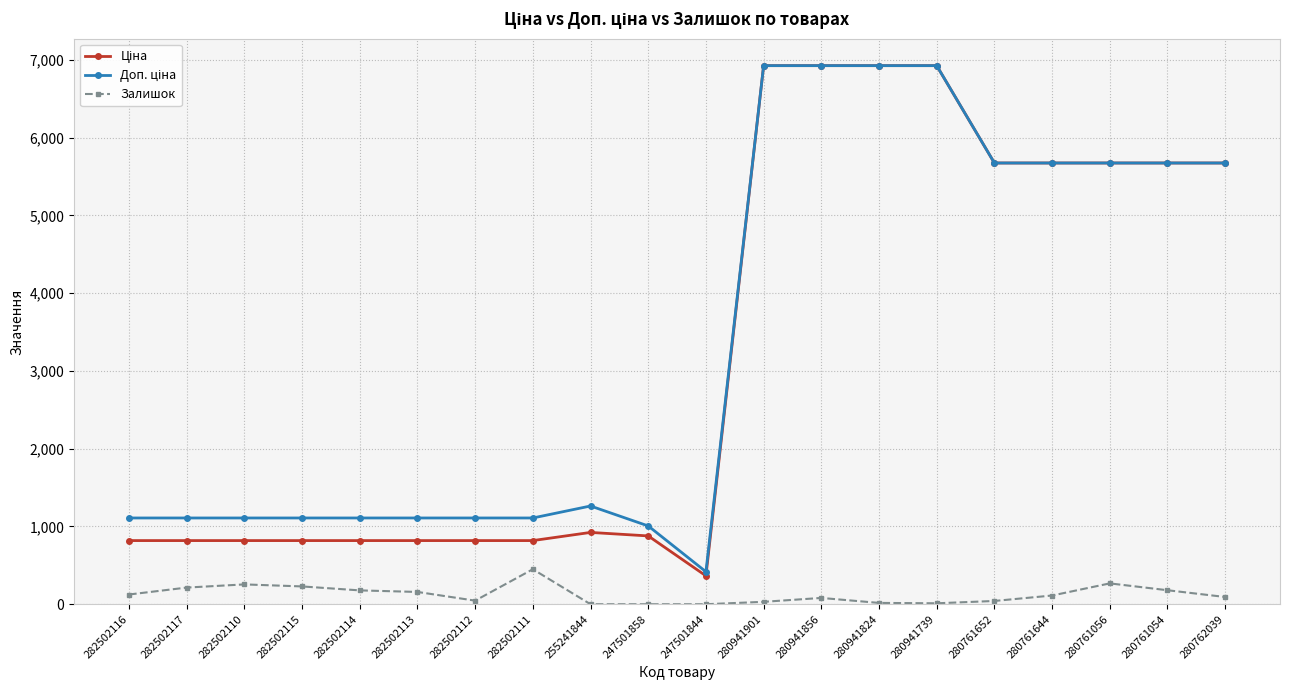

At how many categories does at least one series exceed 6330?

4